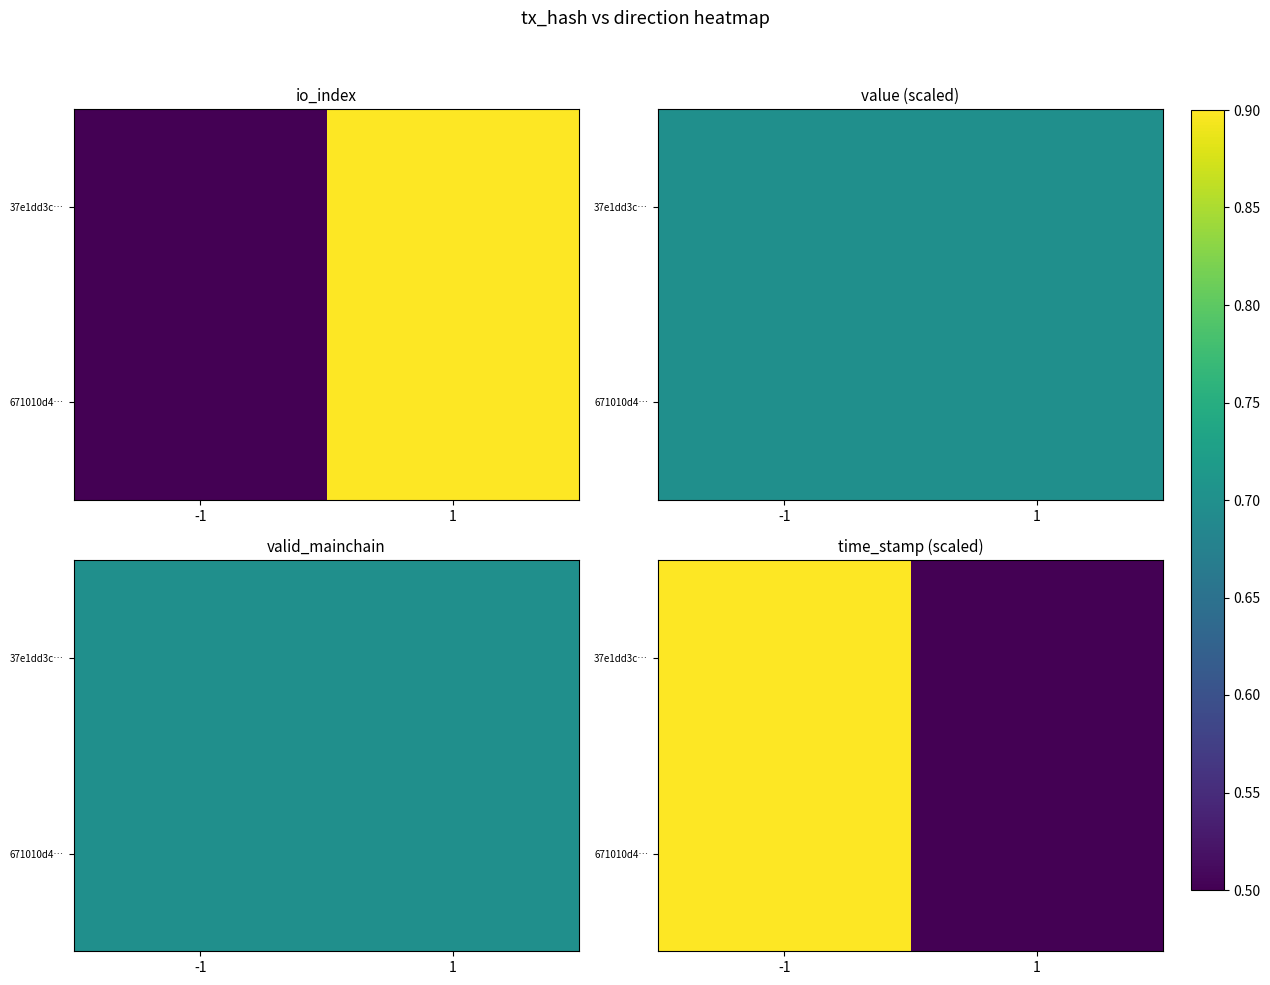

Read the 37e1dd3c… value at 1.

0.5